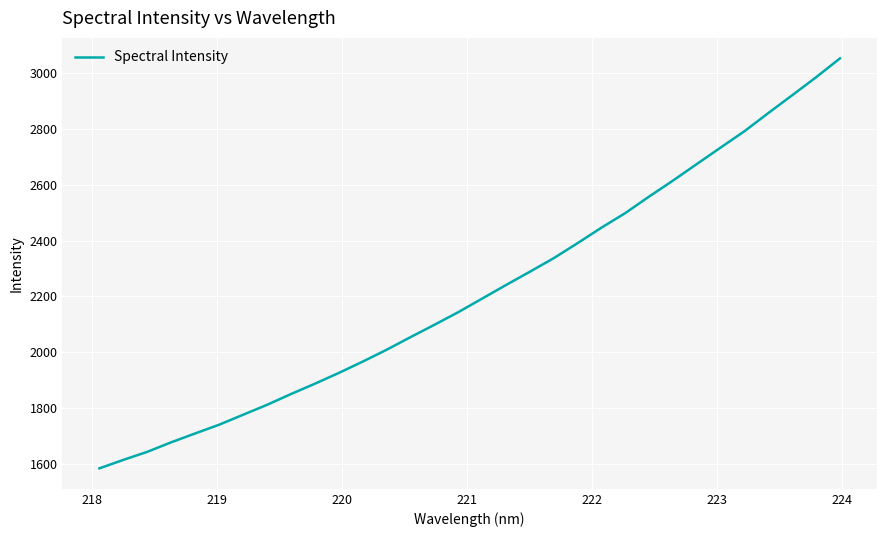

Reading left to right, what are all the values shown in this chart?

1584.0	1614.3	1643.1	1677.2	1708.8	1740.0	1775.6	1811.1	1849.7	1886.7	1925.2	1965.8	2008.1	2053.4	2097.6	2142.8	2191.4	2240.1	2287.8	2336.3	2390.2	2445.7	2498.1	2557.3	2614.5	2673.8	2733.0	2791.7	2856.8	2920.5	2984.9	3052.4